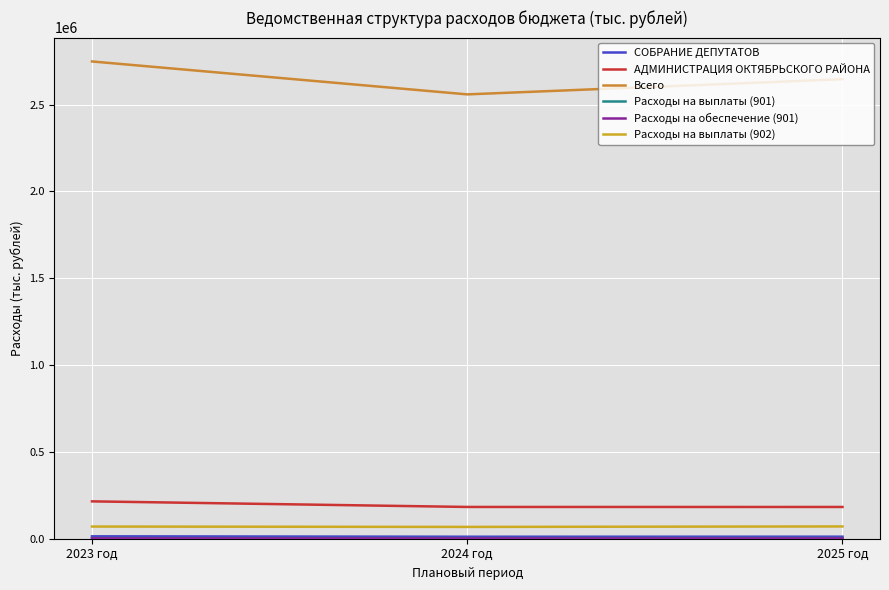

Which series has the largest total across all categories?

Всего